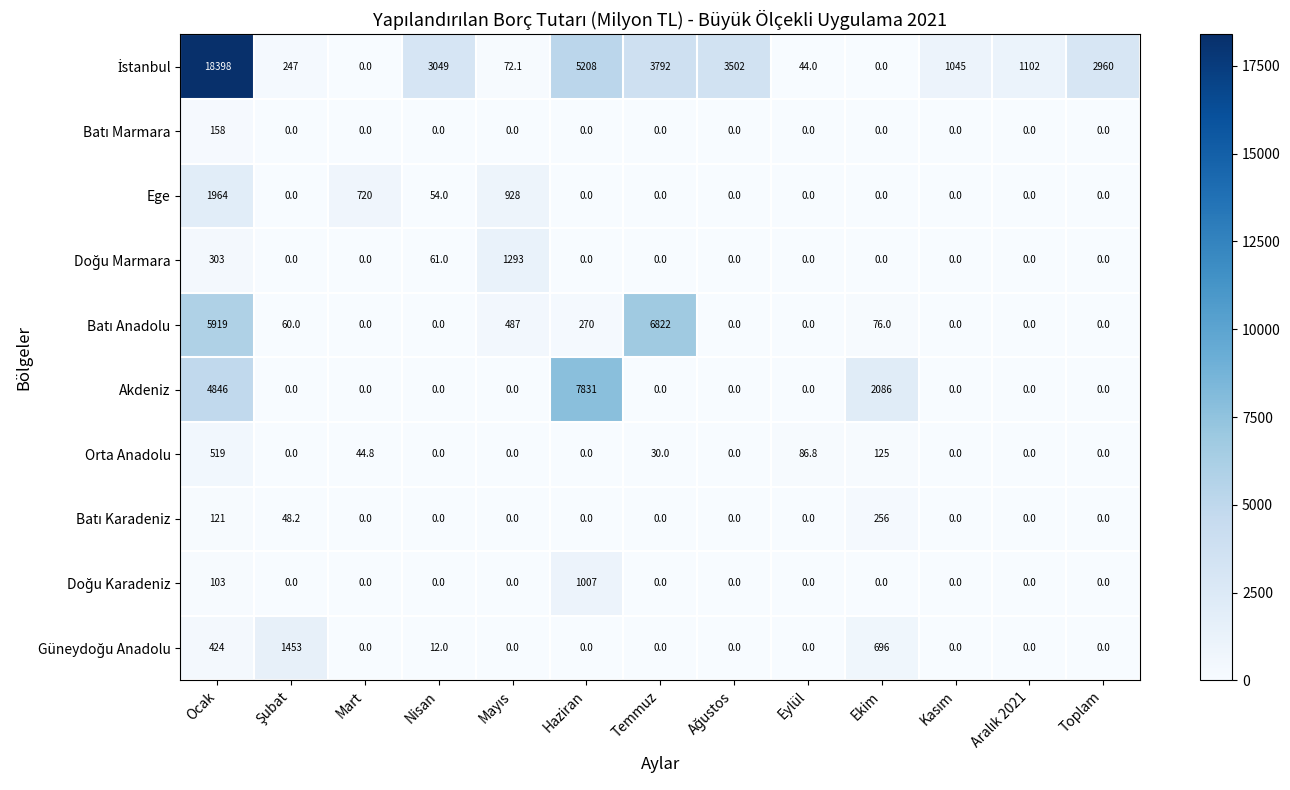

The Ege series shows 1038.9 at Mart. True or false?

False